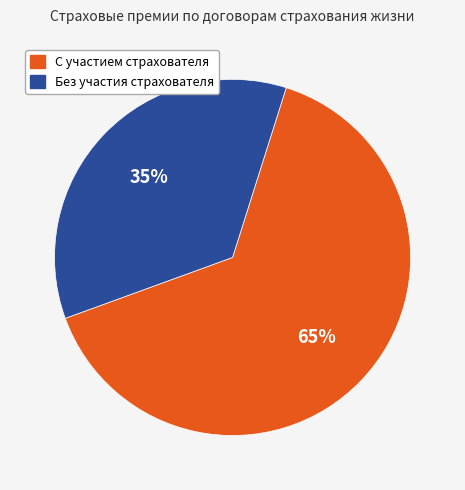

Between С участием страхователя and Без участия страхователя, which is larger?

С участием страхователя